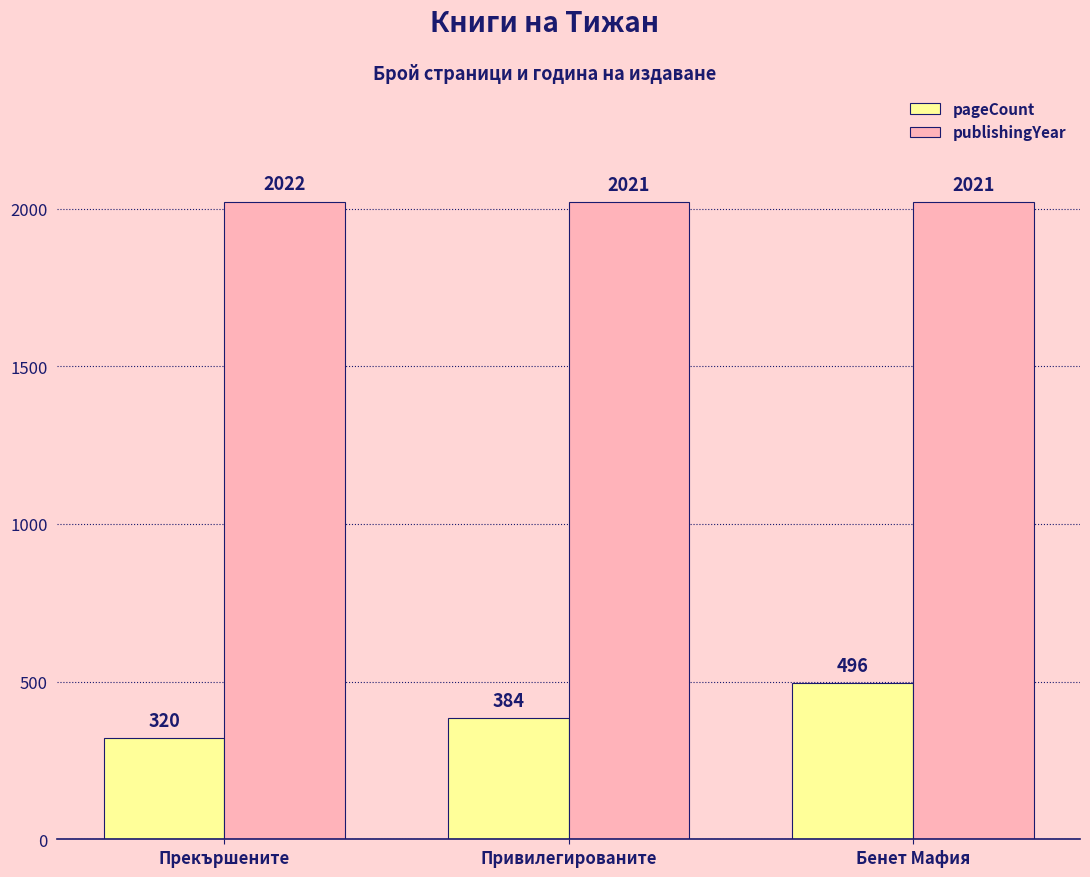

What is the maximum value shown in the chart?

2022